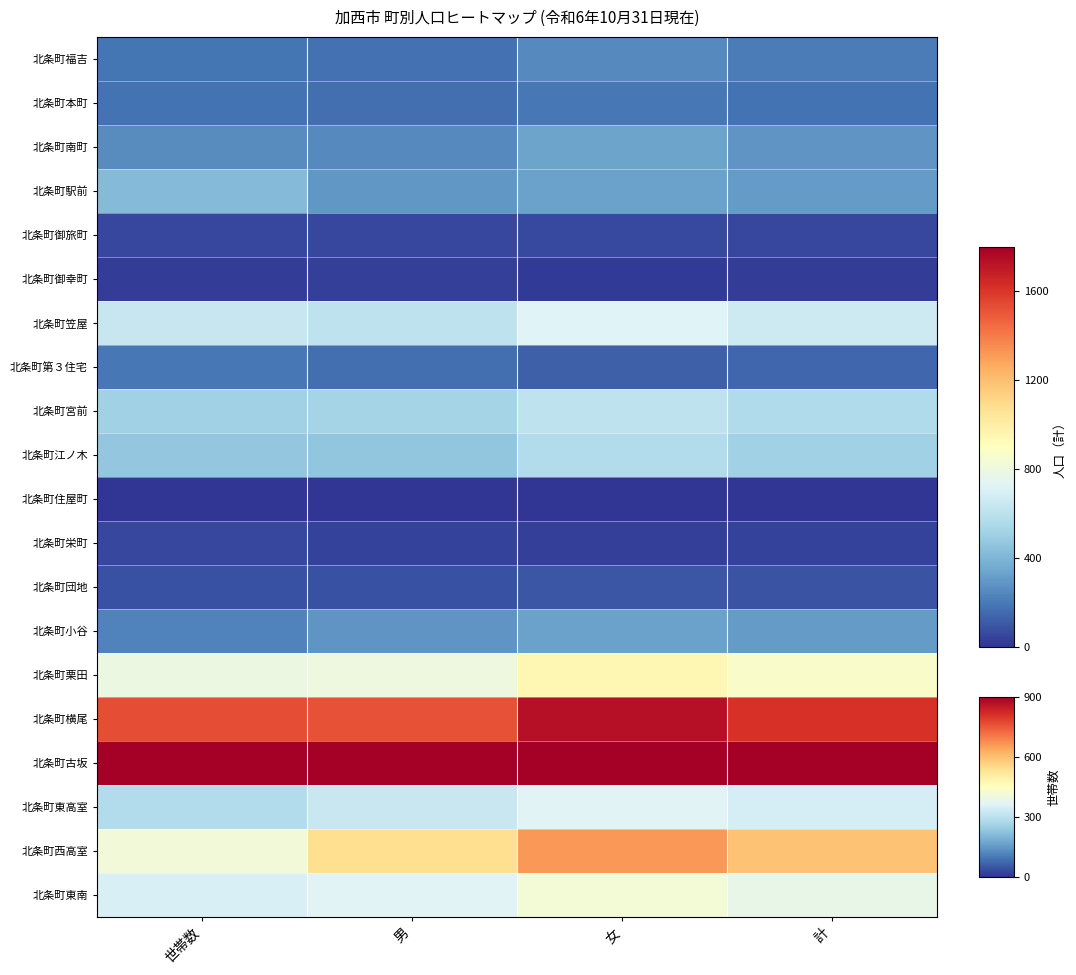

Which series has the widest spread of values?

北条町西高室